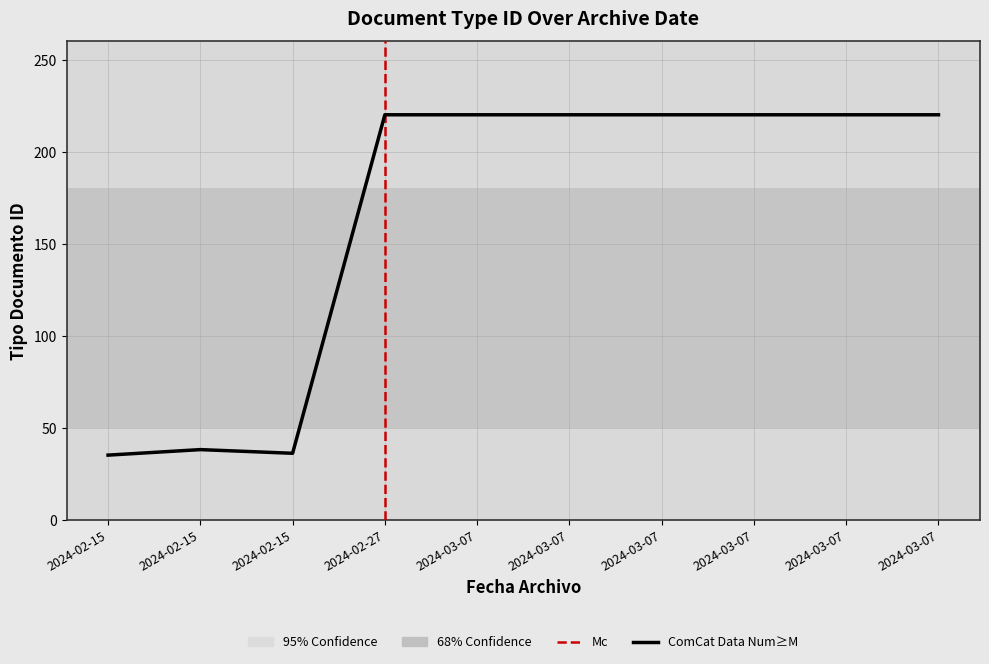

Where is the data nearest to the value 127?

2024-02-15